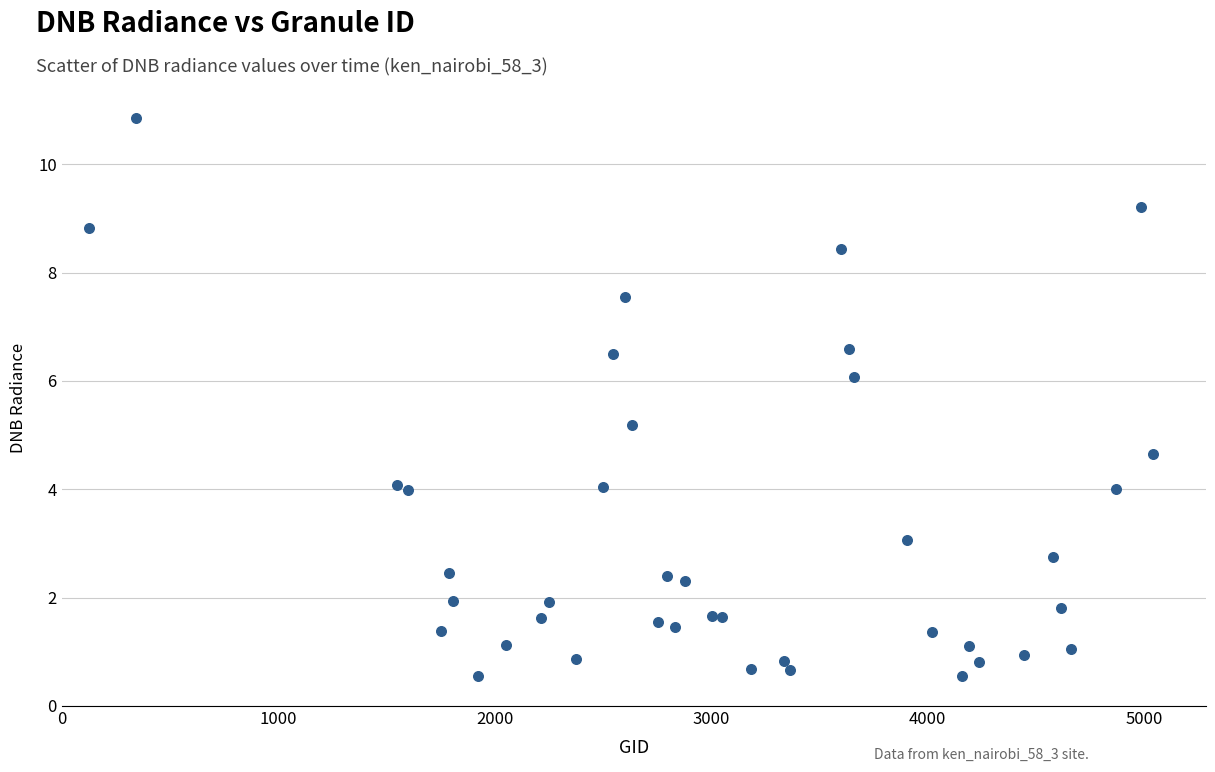

What Y value in the scatter plot is closest to 5?

5.2